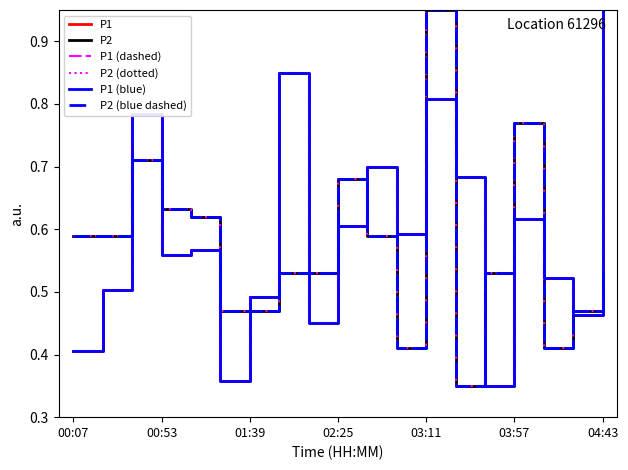

Which series has the largest range (max minus min)?

P1